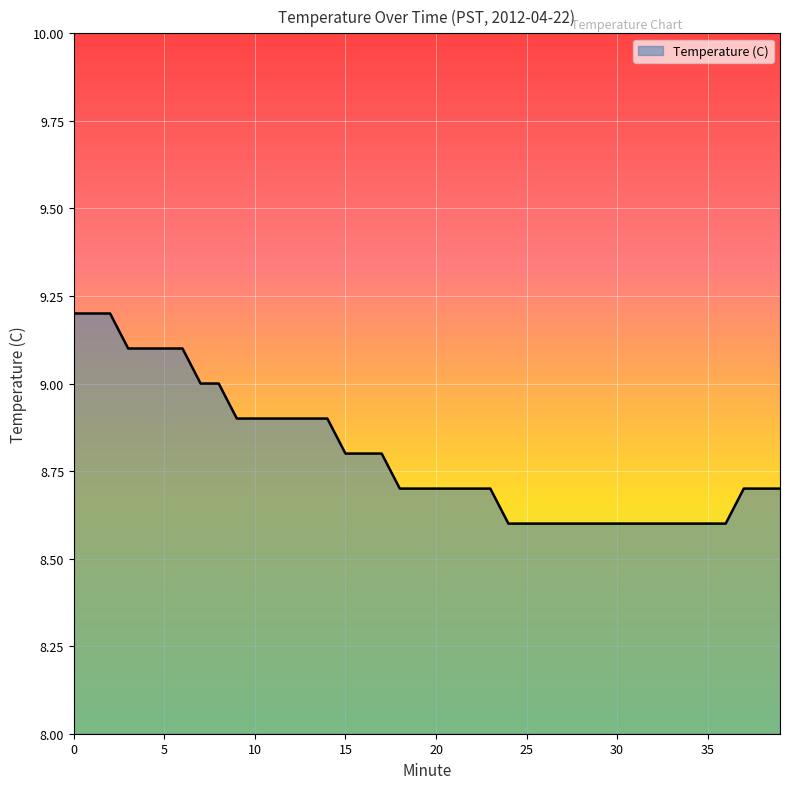

What is the greatest value displayed?

9.2